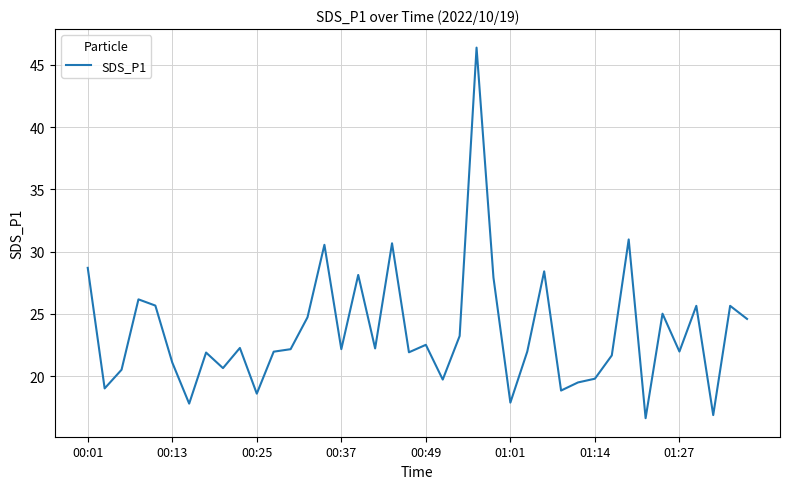

What is the minimum value shown in the chart?

16.6